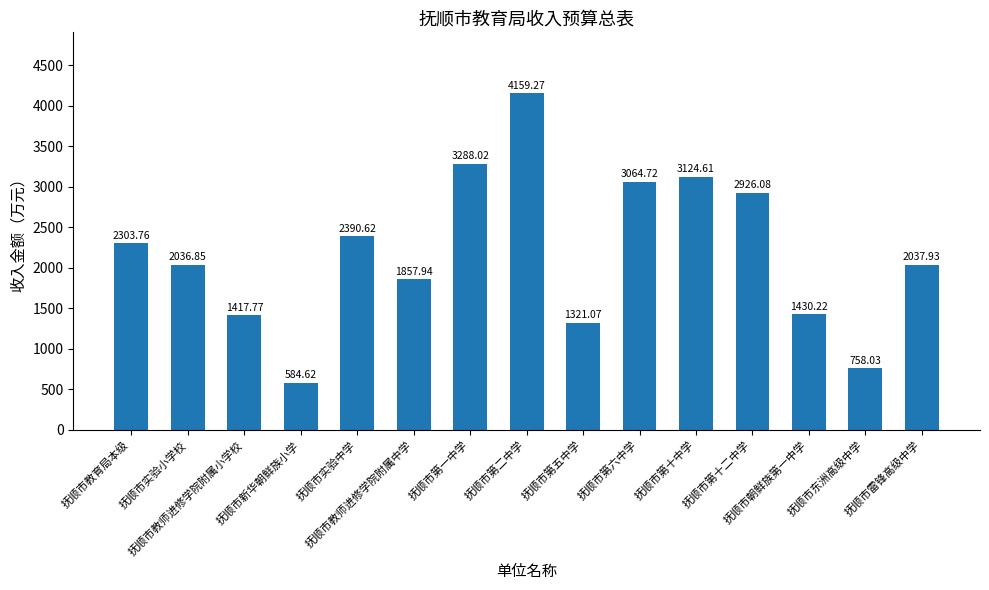

True or false: the data shows 1417.8 at 抚顺市教师进修学院附属小学校.

True